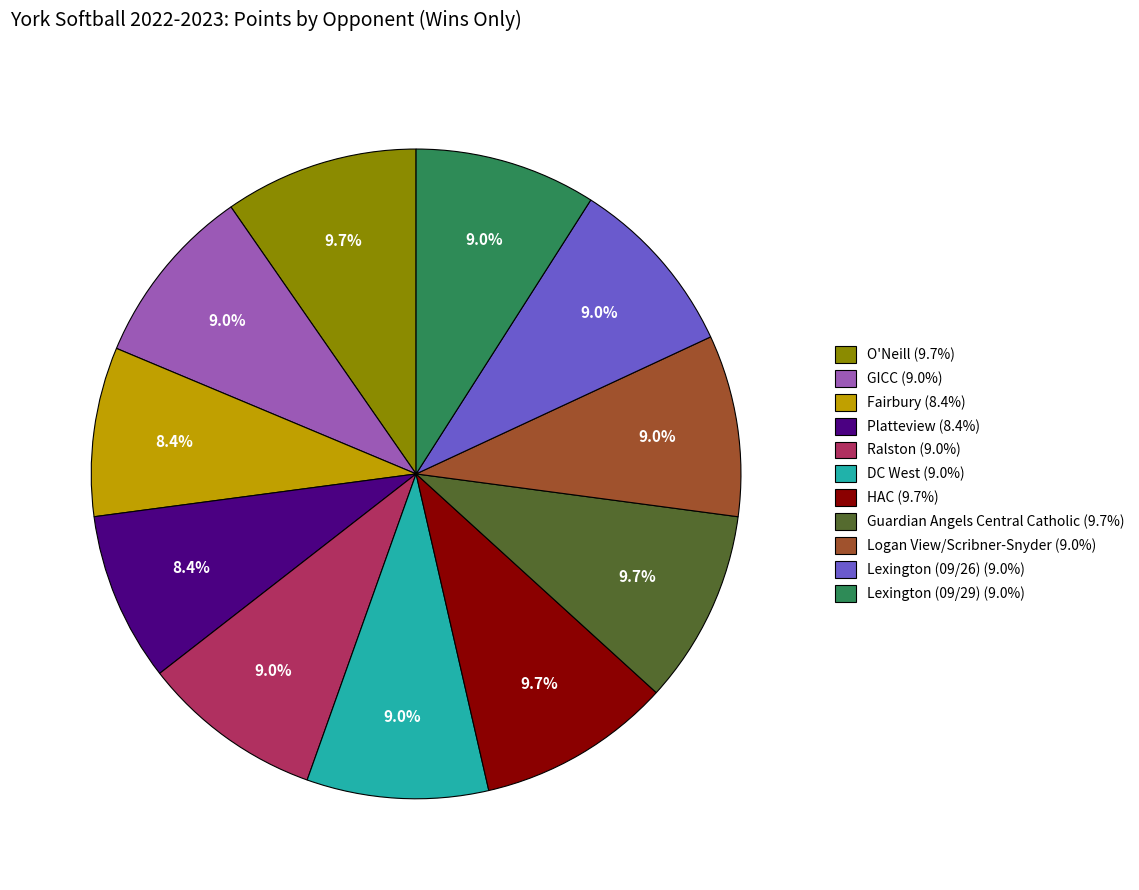

True or false: Lexington (09/29) accounts for 23% of the total.

False